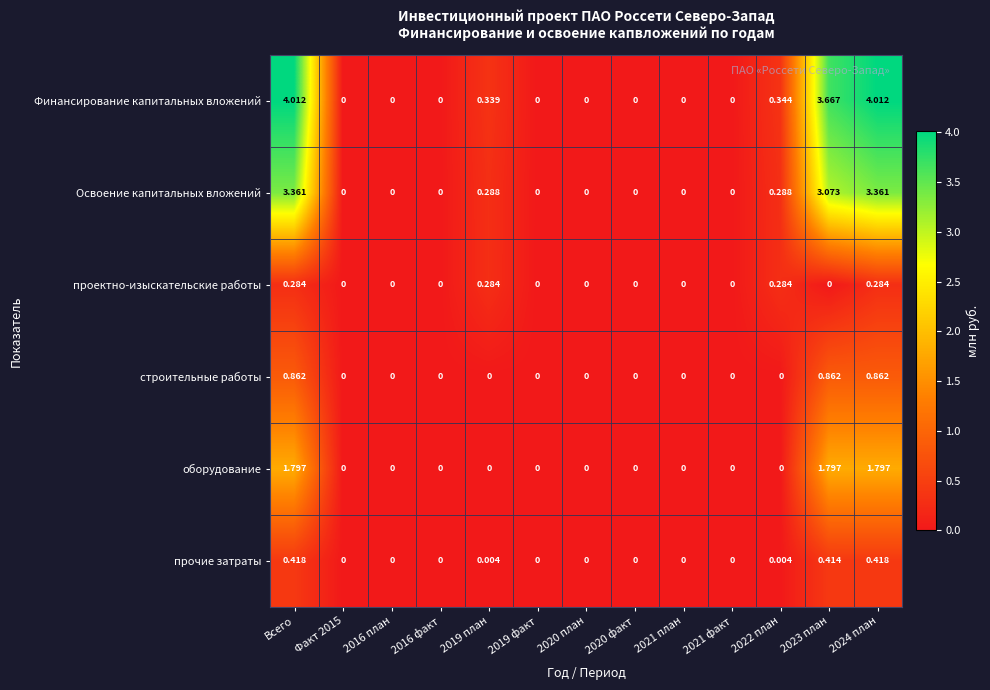

Which series has the largest total across all categories?

Финансирование капитальных вложений